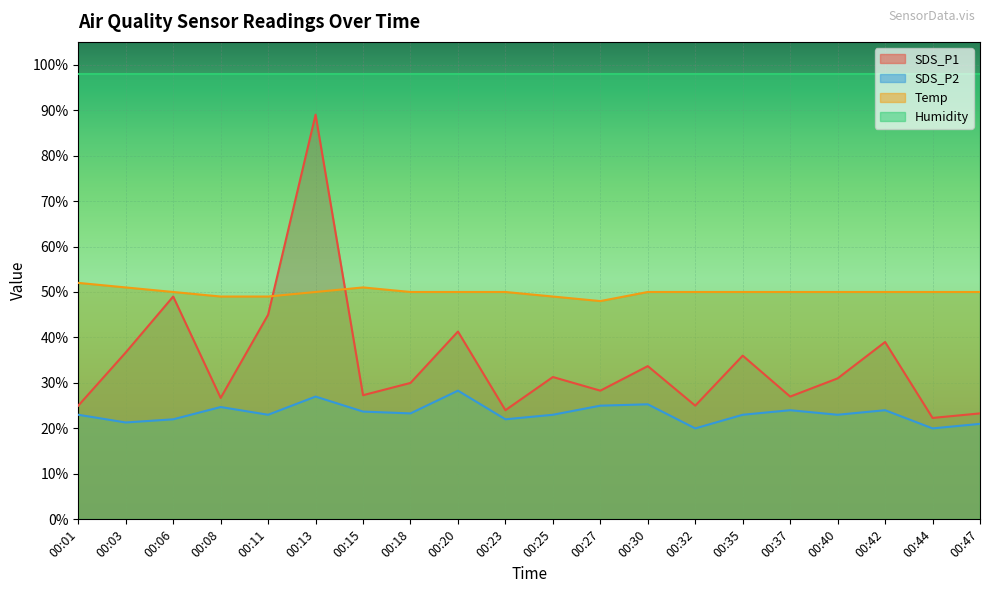

True or false: SDS_P2 and SDS_P1 cross at least once.

False